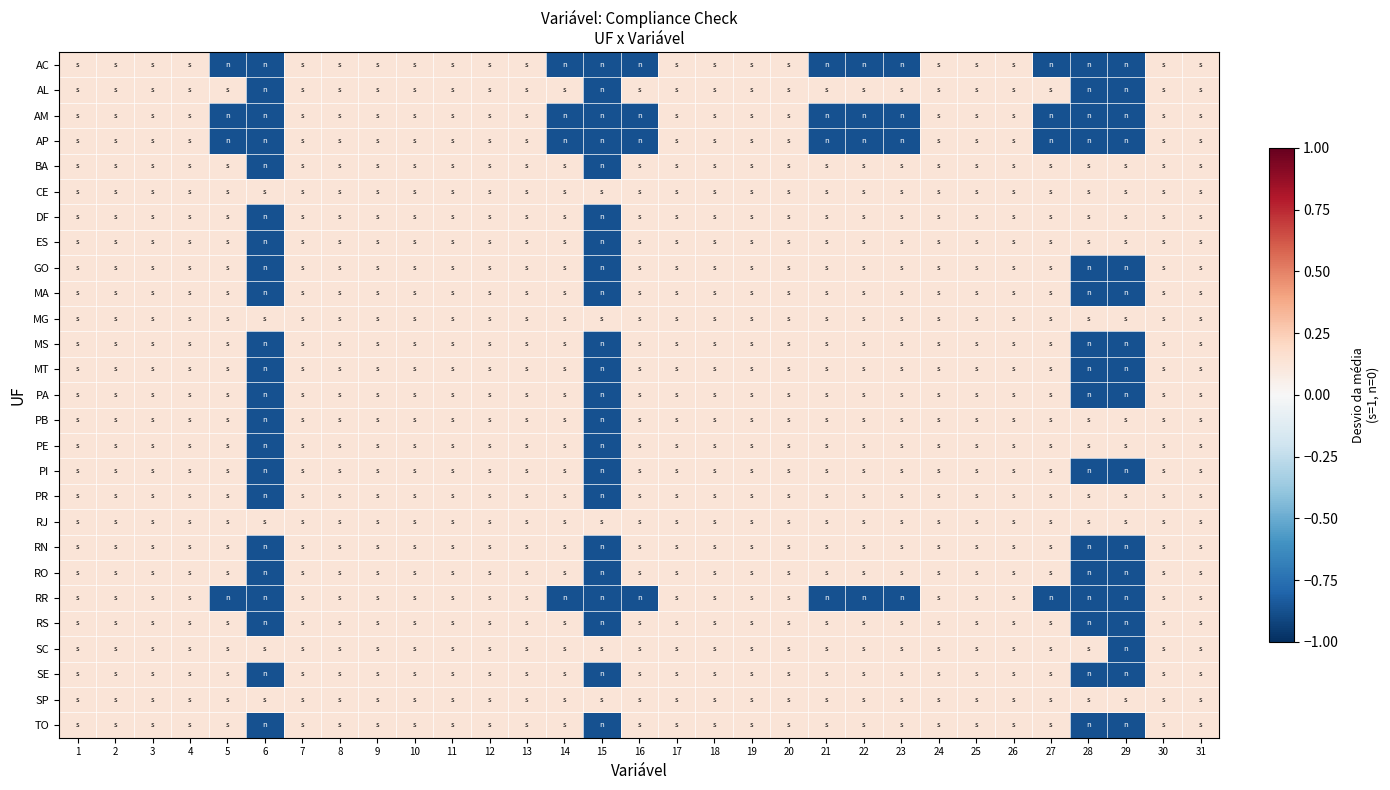

What is the smallest value displayed?

-0.9